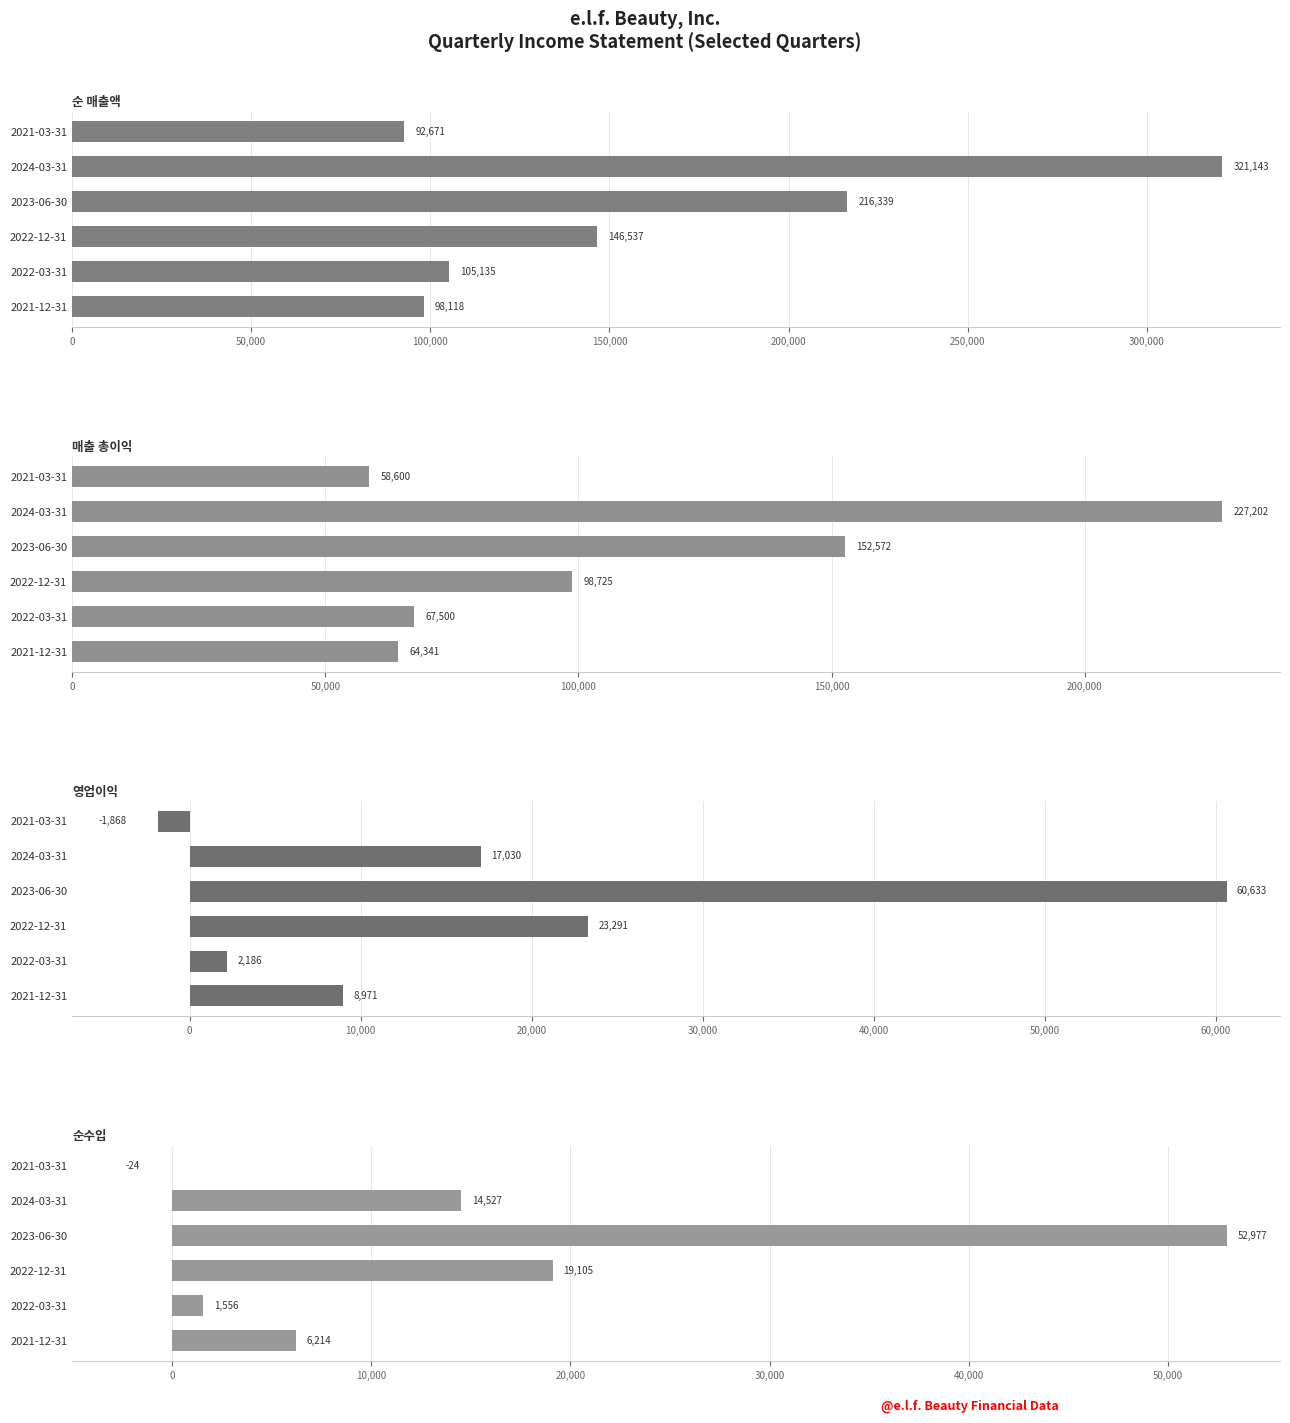

How many data points in 매출 총이익 are above 98725?

2